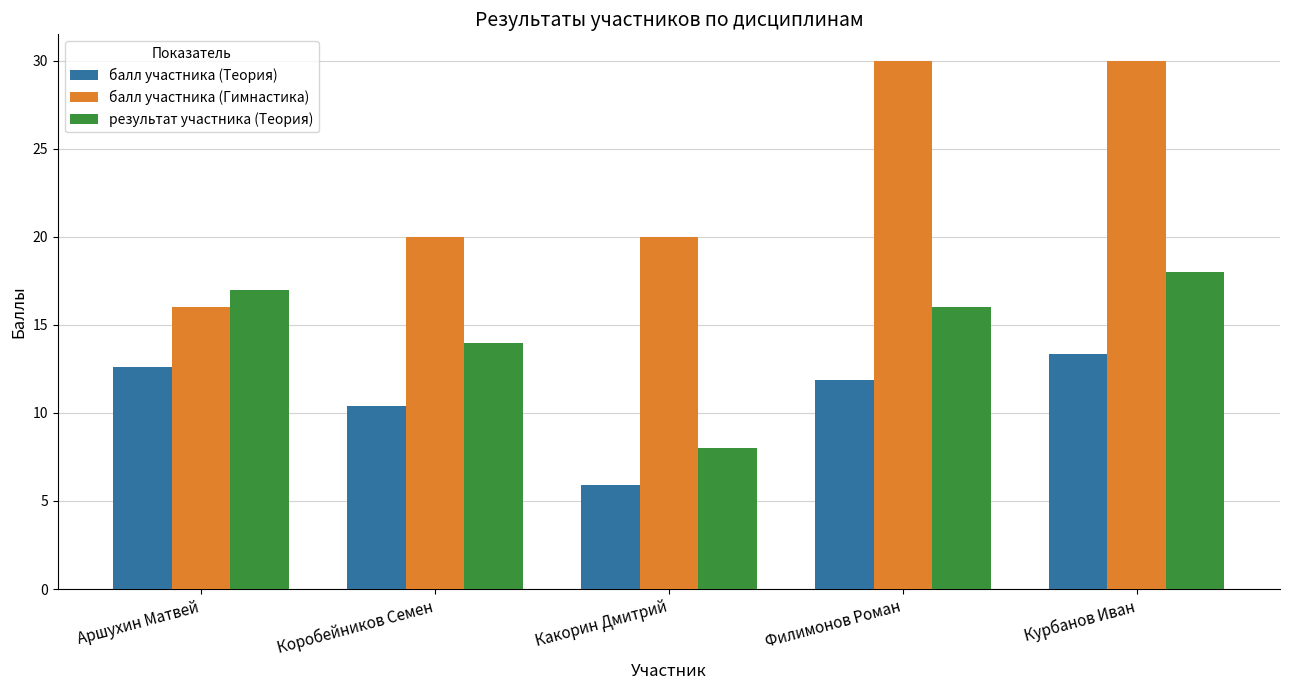

Reading left to right, transcribe all the data shown in this chart.

балл участника (Теория): 12.6	10.4	5.9	11.9	13.3
балл участника (Гимнастика): 16.0	20.0	20.0	30.0	30.0
результат участника (Теория): 17.0	14.0	8.0	16.0	18.0